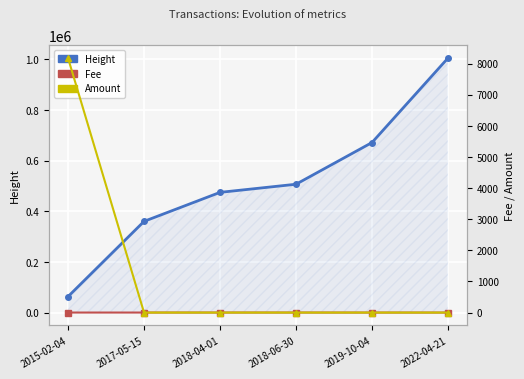

Is this an area chart (filled region under the line)?

No